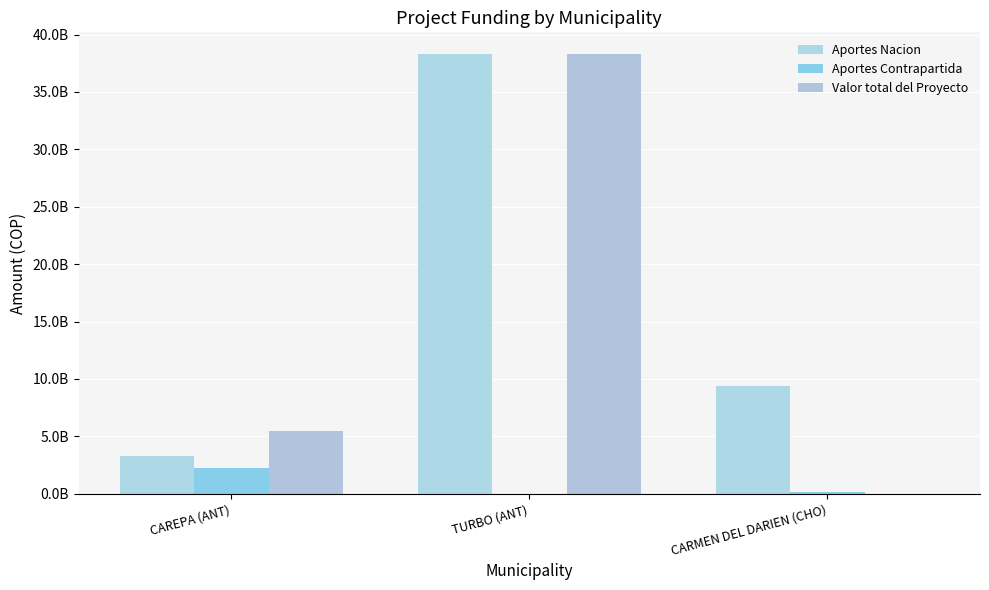

Between TURBO (ANT) and CAREPA (ANT), which is larger?

TURBO (ANT)